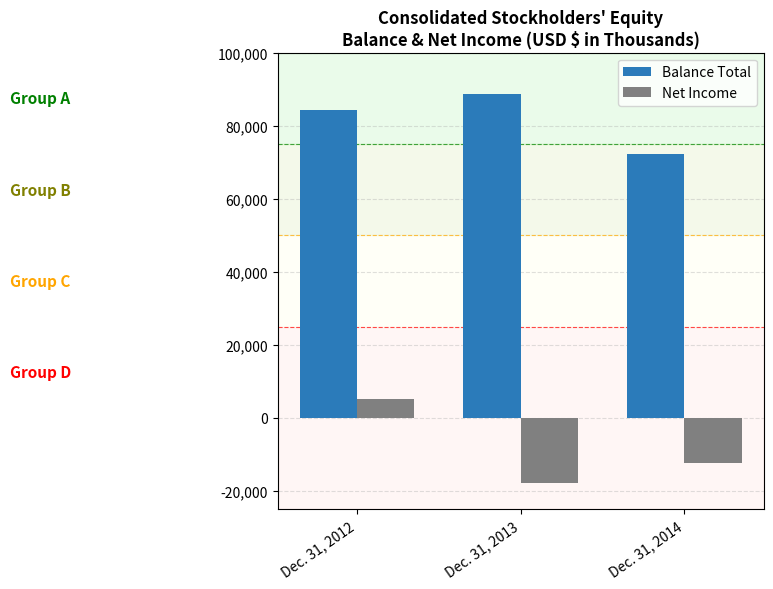

What is the value of the Balance Total bar at the 1st from the left?

84236